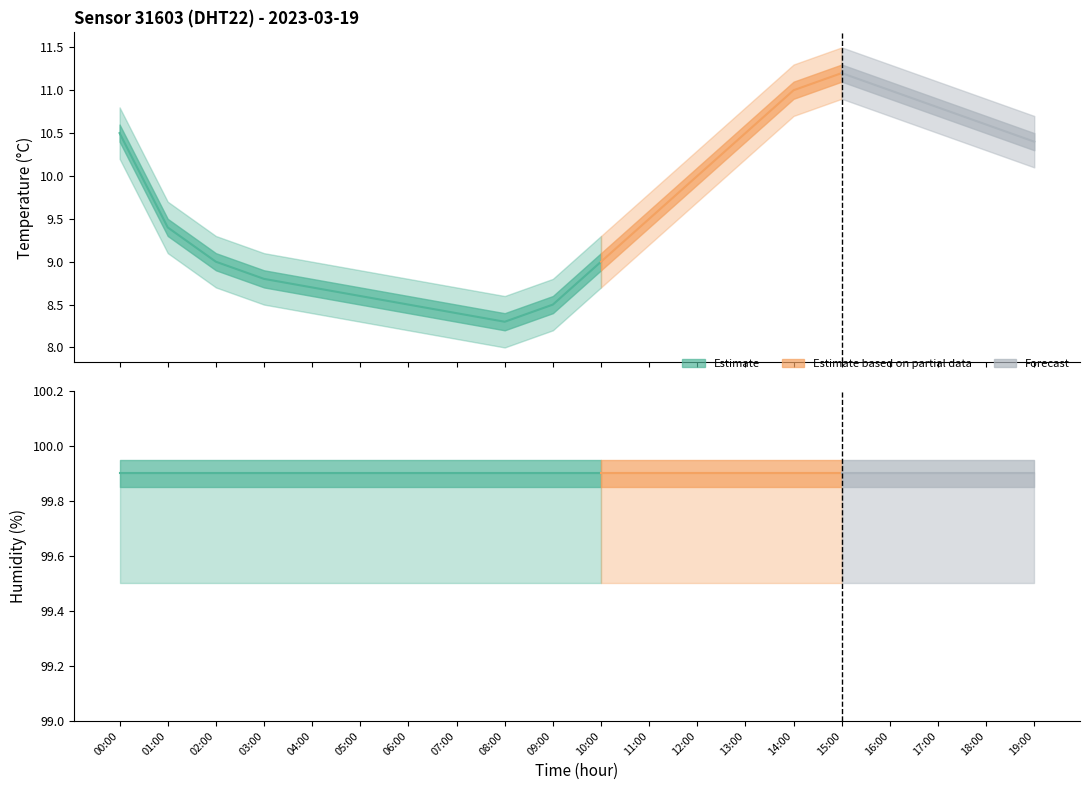

What is the difference between the highest and lowest values at 01:00?

90.5